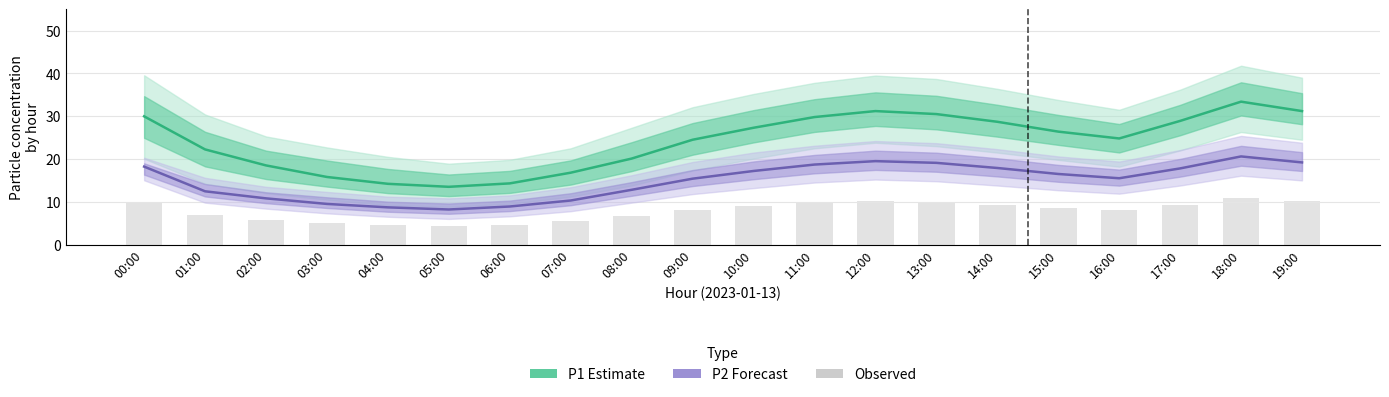

What is the sum of all P2 (PM2.5) Forecast values?

297.3